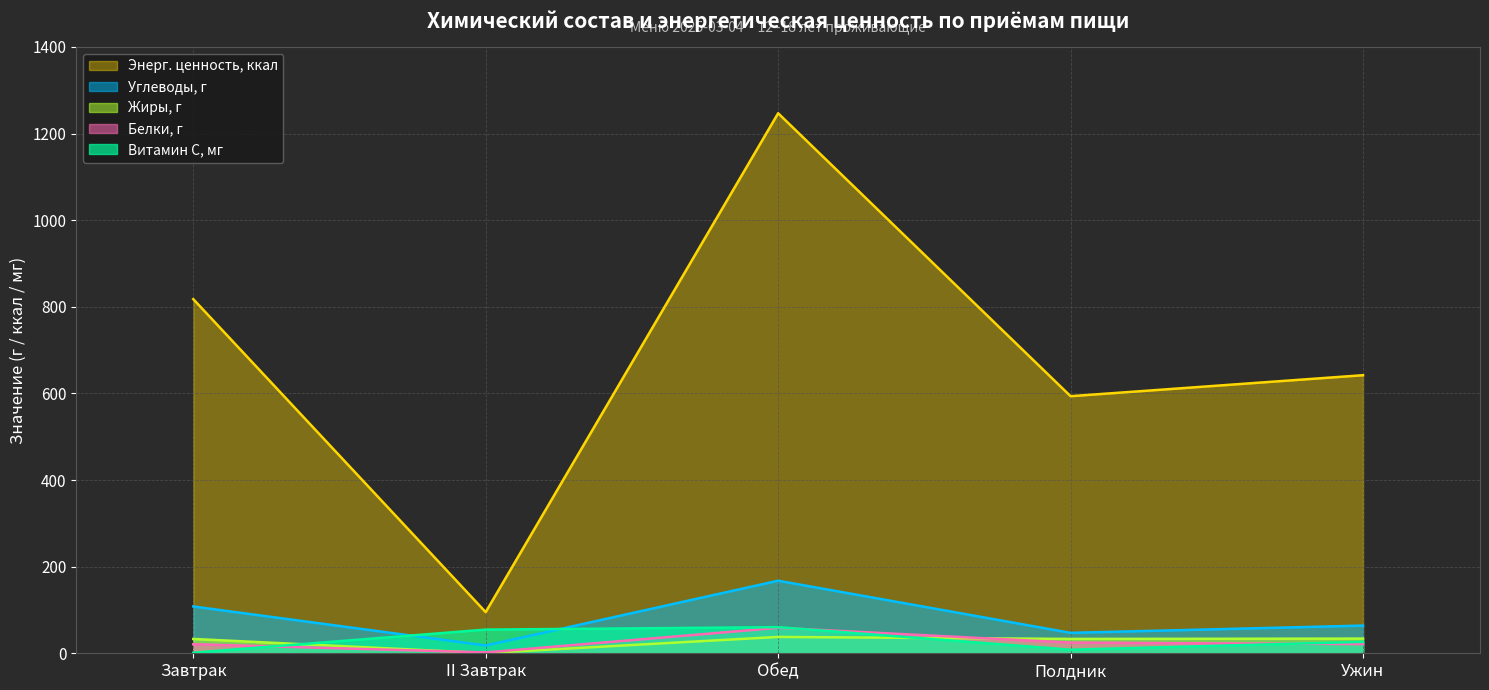

What is the label of the 2nd point from the left?

II Завтрак